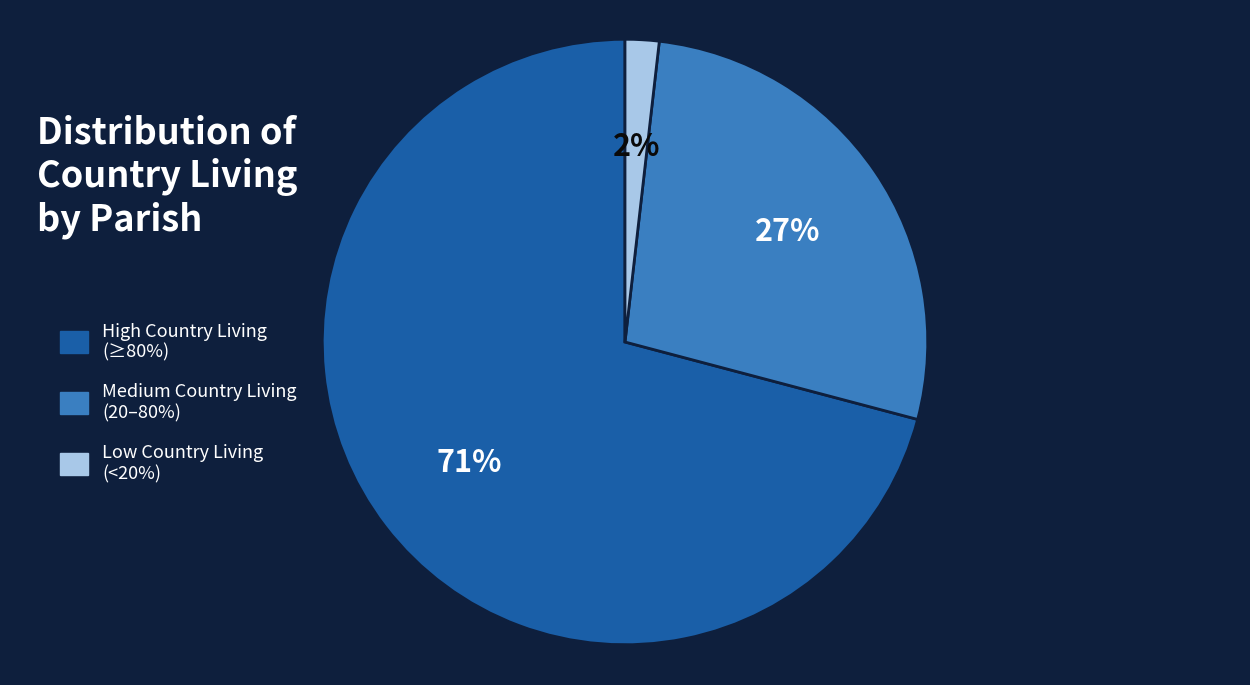

Rank the categories by value from lowest to highest.

Low Country Living (<20%), Medium Country Living (20–80%), High Country Living (≥80%)